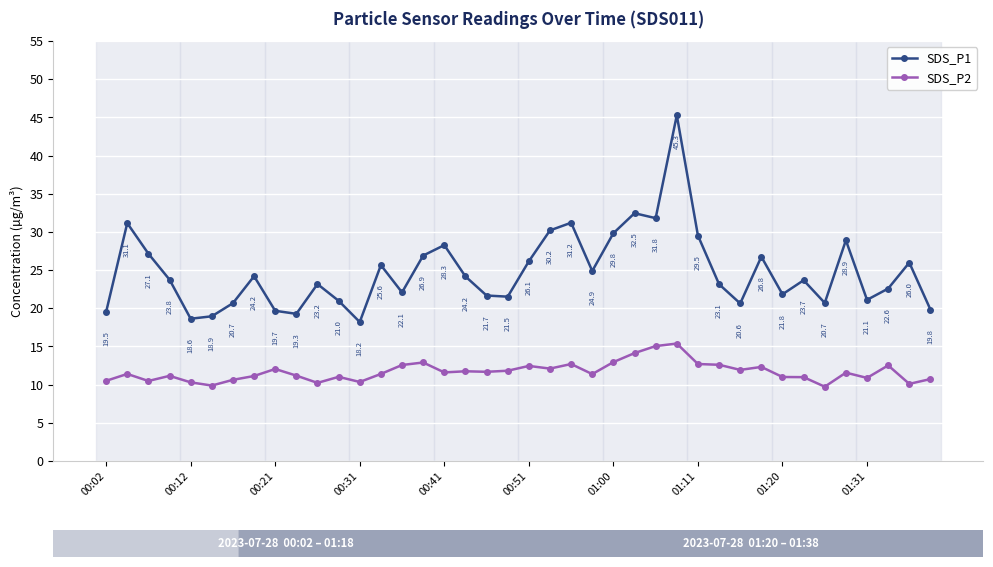

True or false: SDS_P1 and SDS_P2 cross at least once.

False